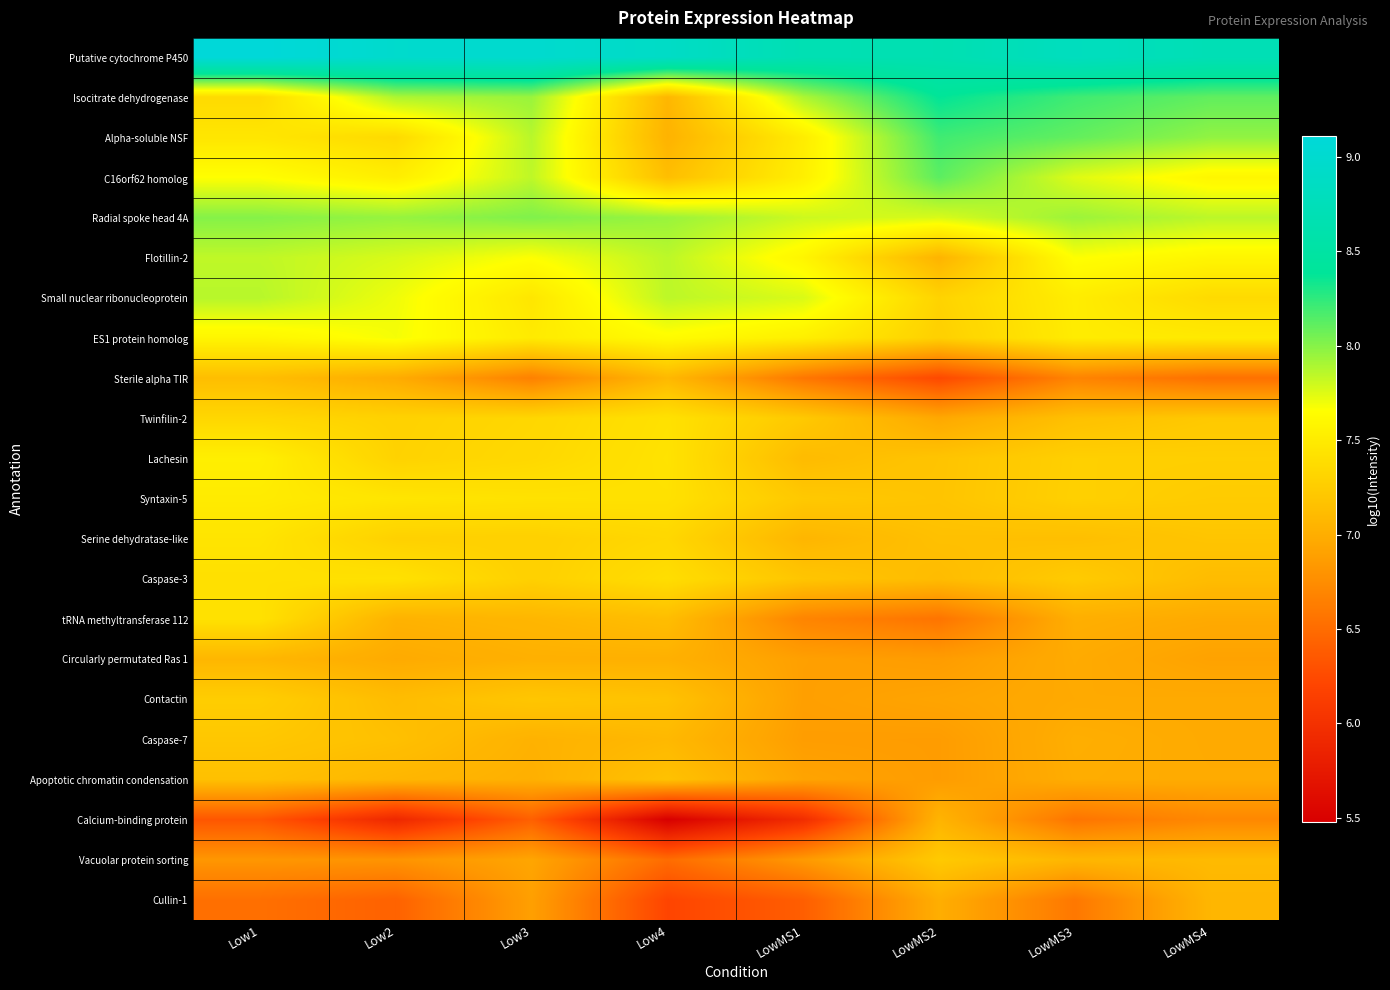

What is the maximum value shown in the chart?

9.1